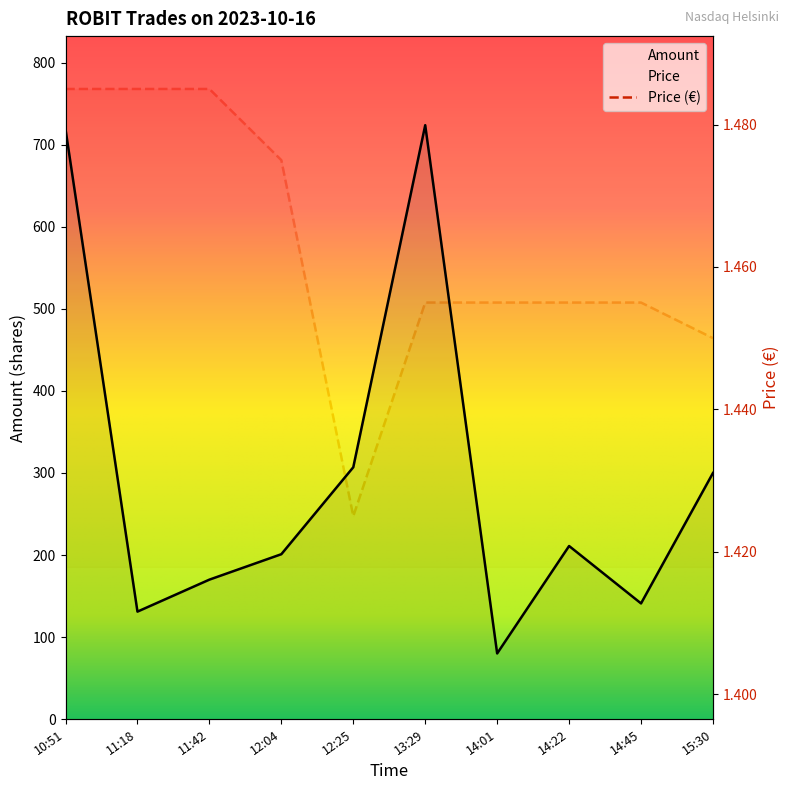

Reading left to right, extract all data points from this chart.

Amount: 719.0	131.0	170.0	201.0	307.0	724.0	80.0	211.0	141.0	300.0
Price: 1.5	1.5	1.5	1.5	1.4	1.5	1.5	1.5	1.5	1.4